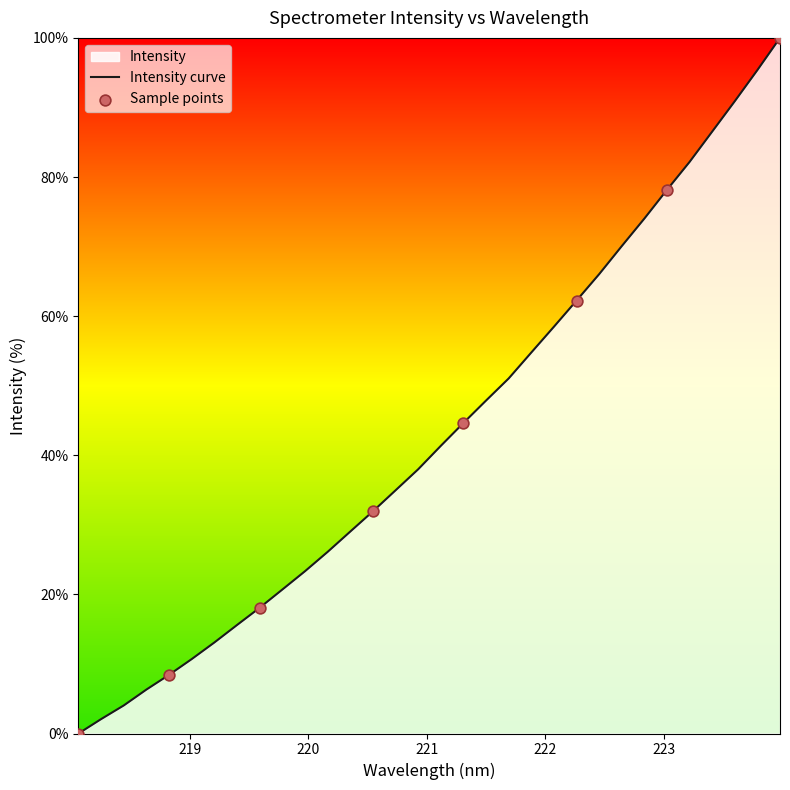

Between 223.7895 and 219.7801, which is larger?

223.7895